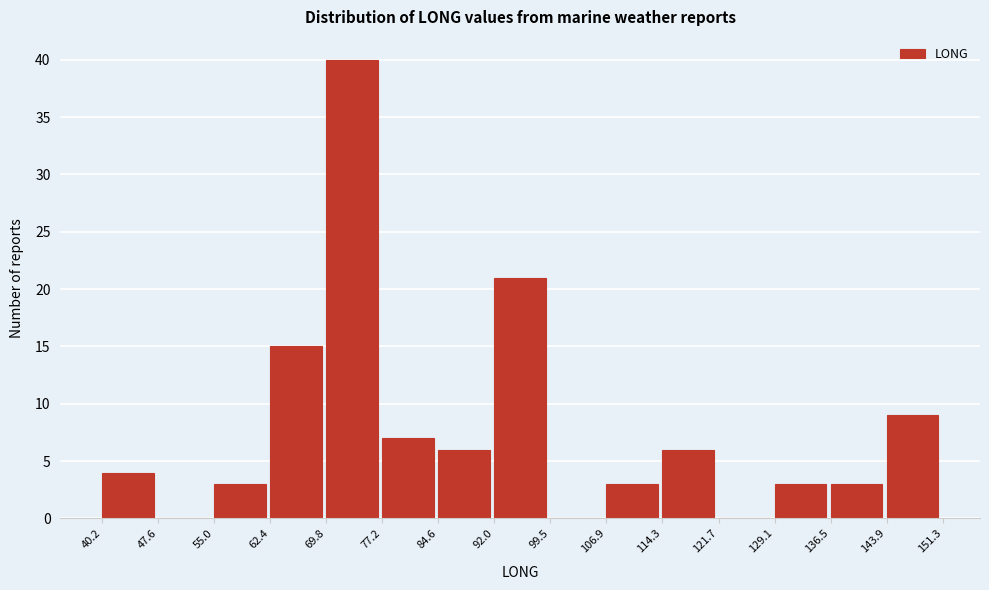

Over which range of the x-axis is the bar tallest?

69.8 to 77.2